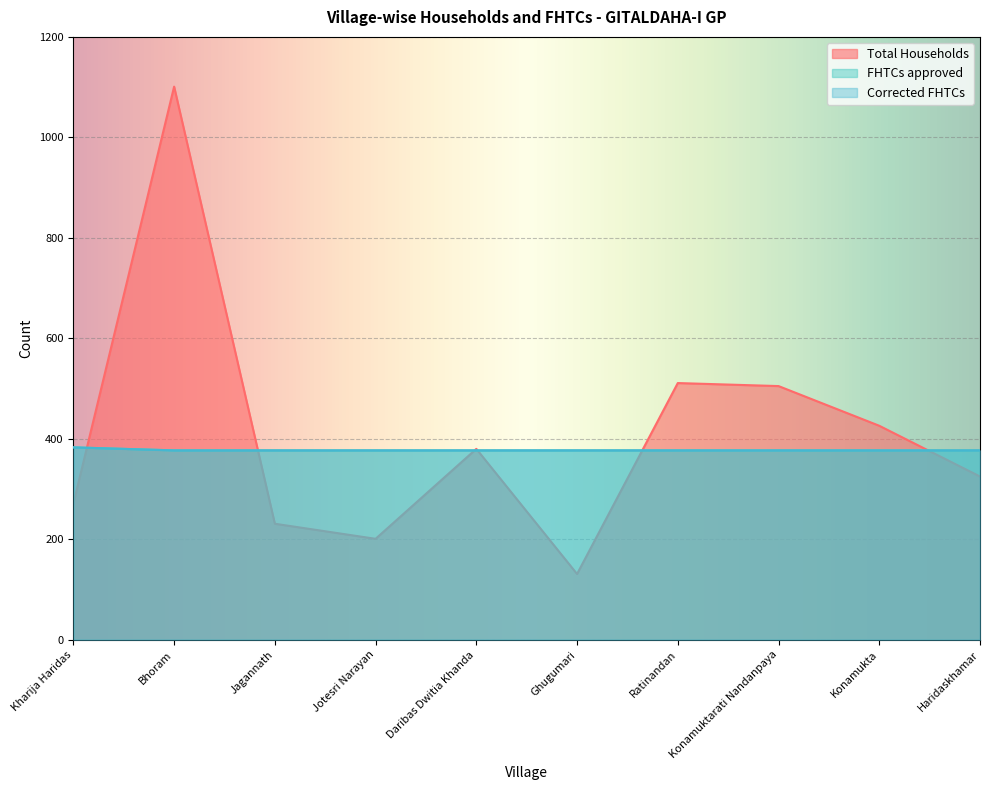

Reading right to left, extract all data points from this chart.

Total Households: 325	426	505	511	131	380	201	231	1101	271
FHTCs approved: 377	377	377	377	377	377	377	377	377	383
Corrected FHTCs: 377	377	377	377	377	377	377	377	377	383